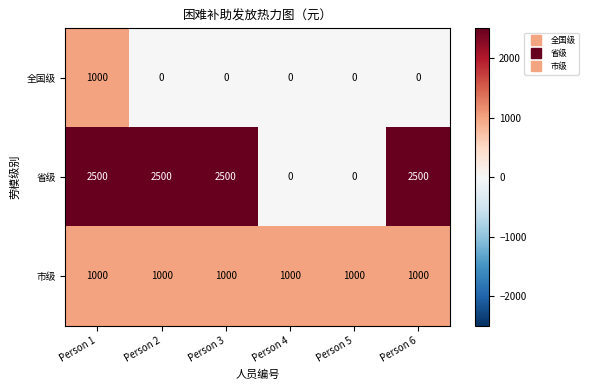

What is the spread (max minus min) of values at Person 5?

1000